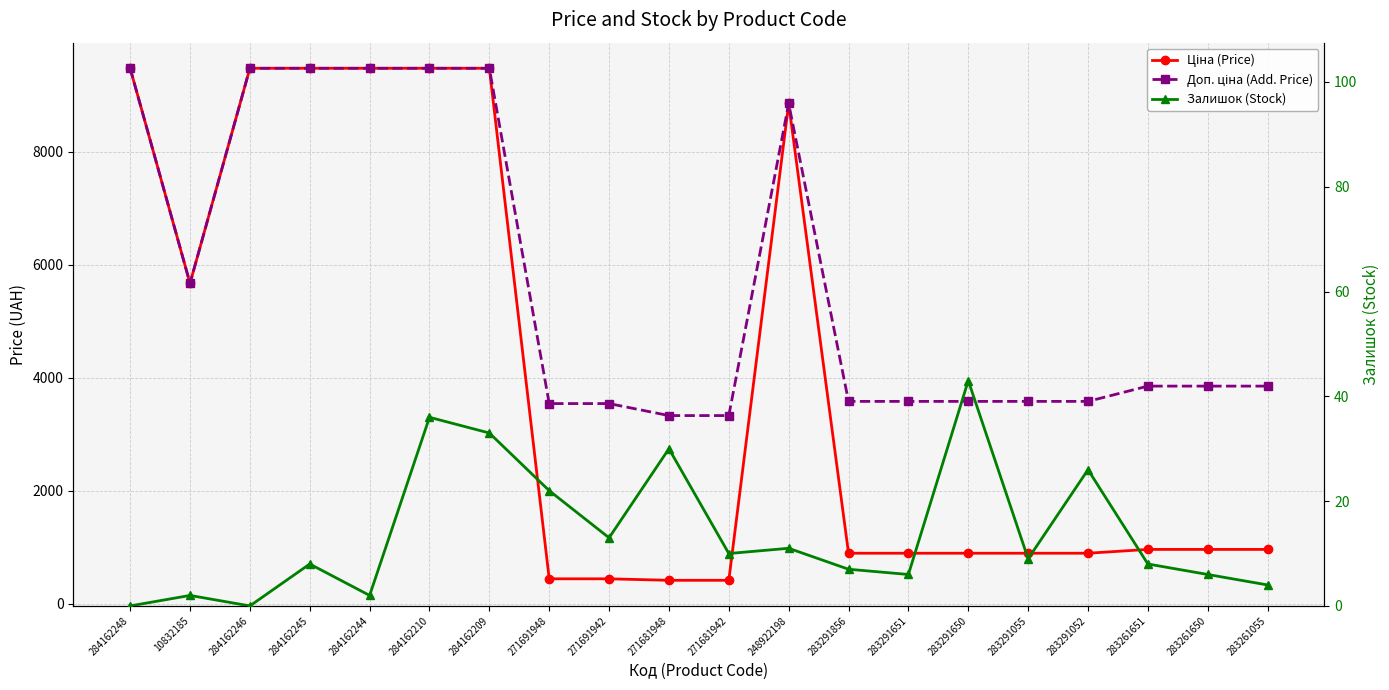

True or false: Залишок (Stock) and Доп. ціна (Add. Price) cross at least once.

False